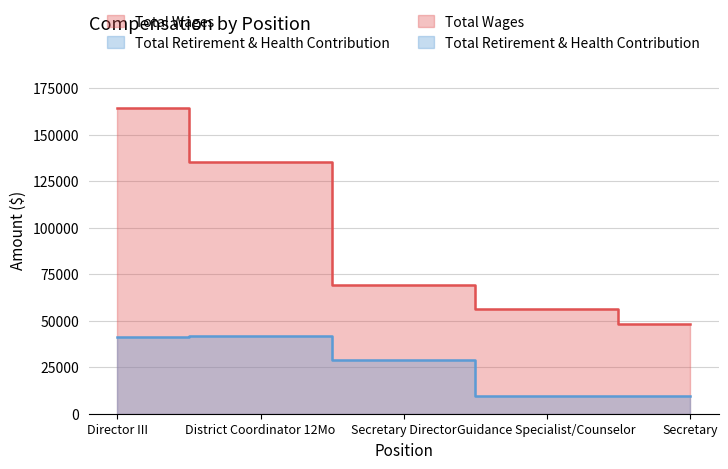

How many data points in Total Retirement & Health Contribution are above 28908?

2